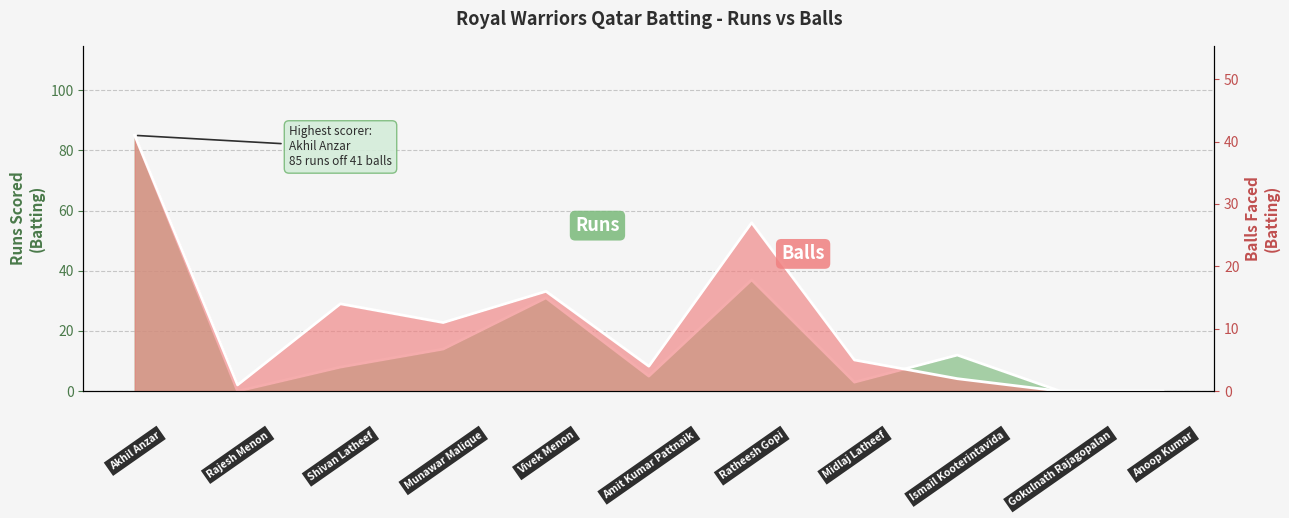

The value of Runs at Munawar Malique is 7. True or false?

False